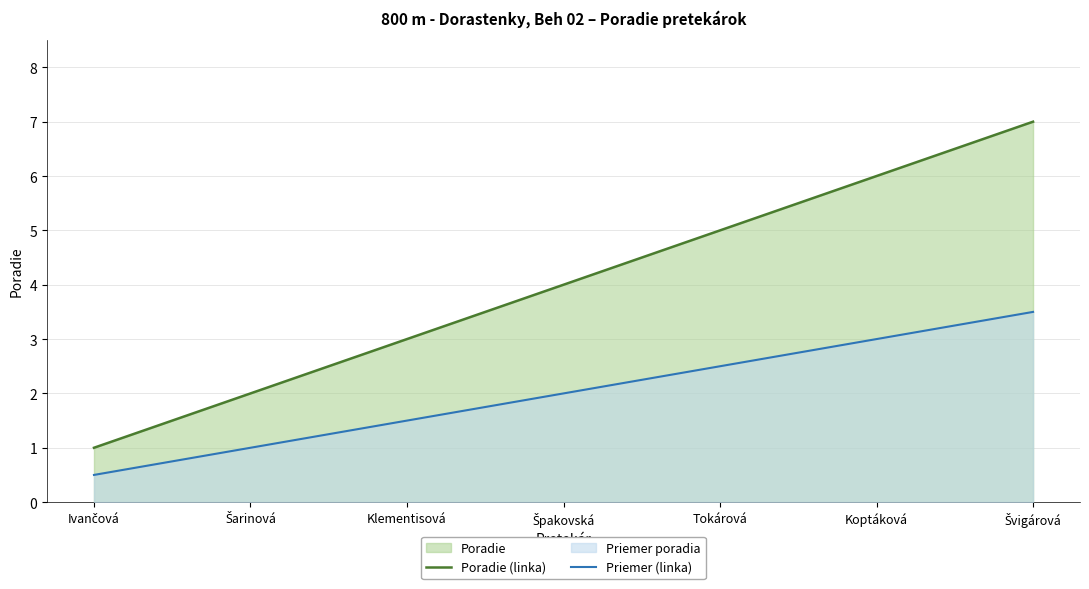

How many data points in Priemer (linka) are above 2?

3